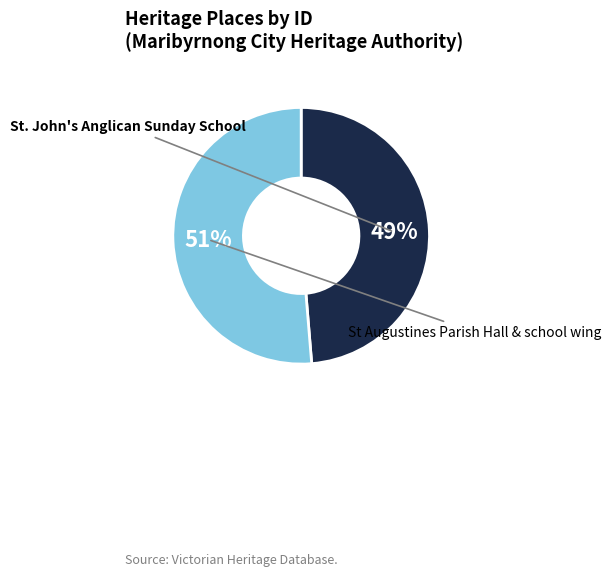

What percentage is the St Augustines Parish Hall & school wing slice, to the nearest percent?

51%